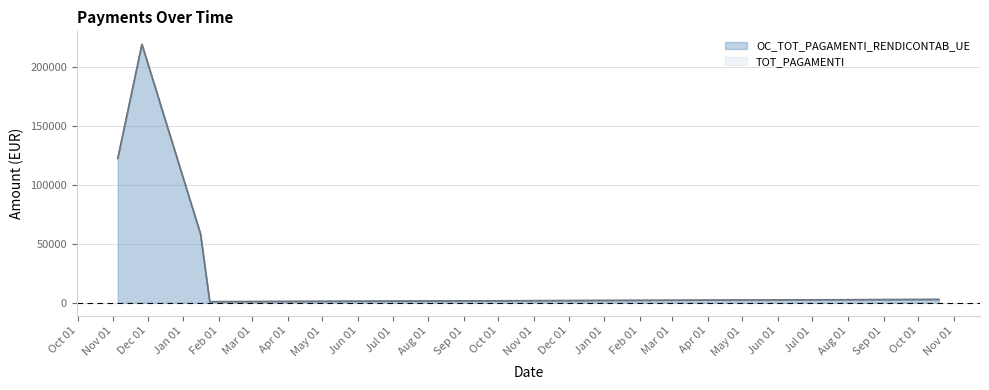

True or false: OC_TOT_PAGAMENTI_RENDICONTAB_UE and TOT_PAGAMENTI intersect in this chart.

False